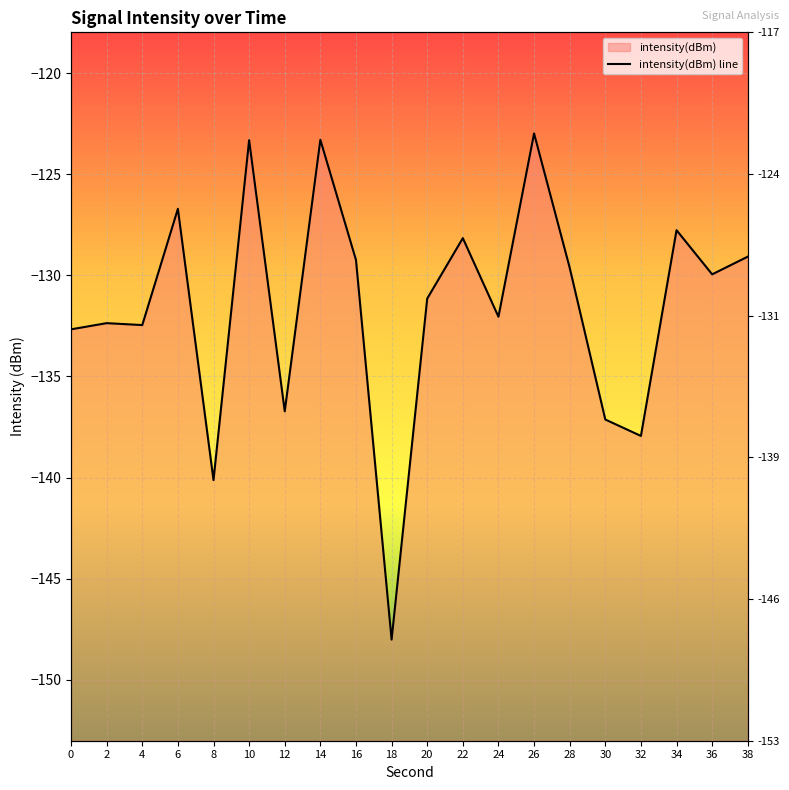

How many interior local valleys (lower than both neighbors) does the data have?

7